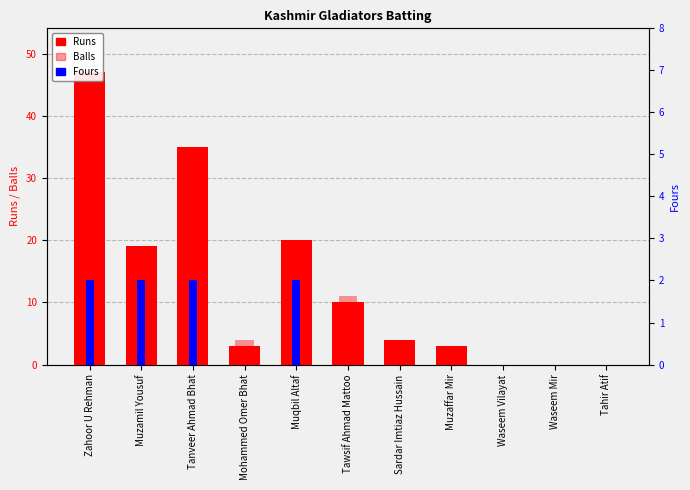

What is the sum of the Fours values at Tanveer Ahmad Bhat and Muzaffar Mir?

2